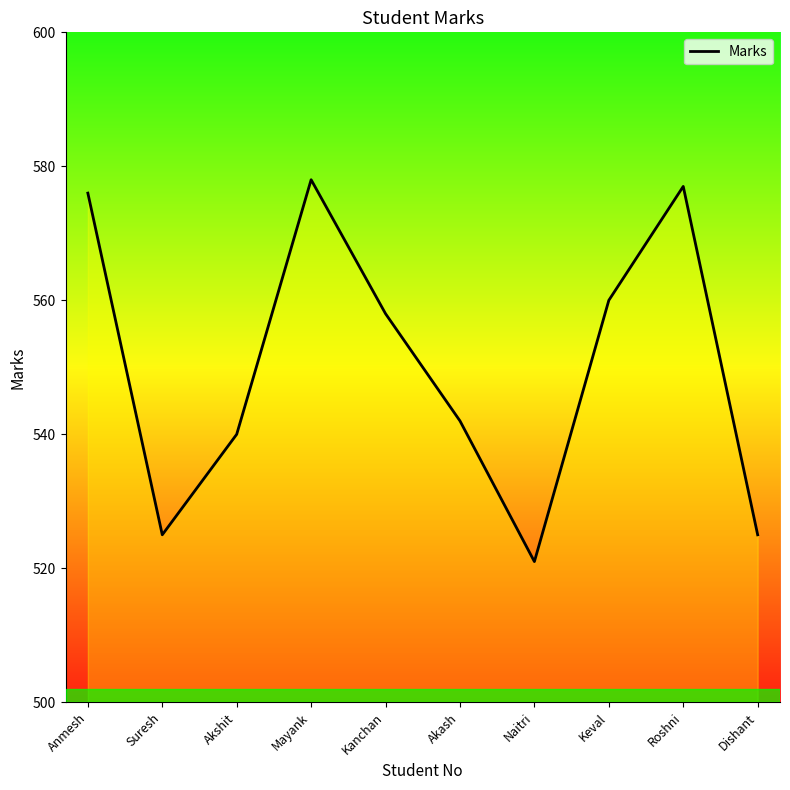

Read the value at Keval, to the nearest 5.

560